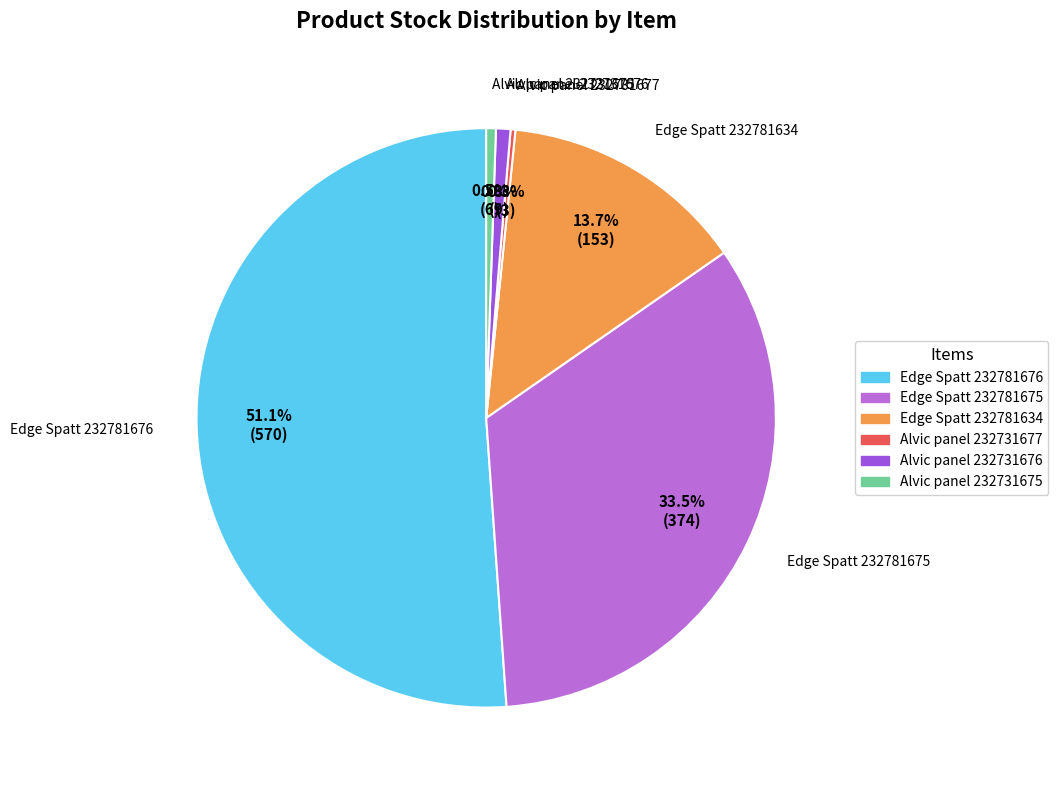

Approximately how many times larger is the value at Edge Spatt 232781634 compared to Edge Spatt 232781675?

0.4